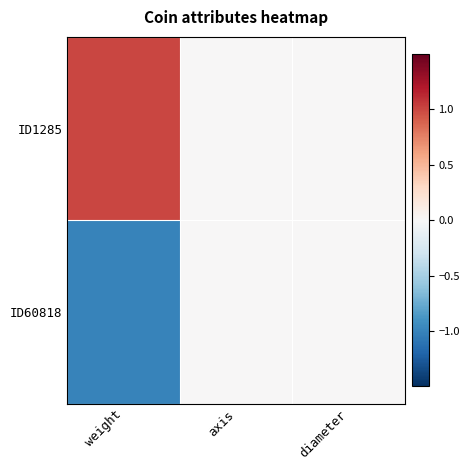

Rank the series by their average value, from lowest to highest.

ID60818, ID1285